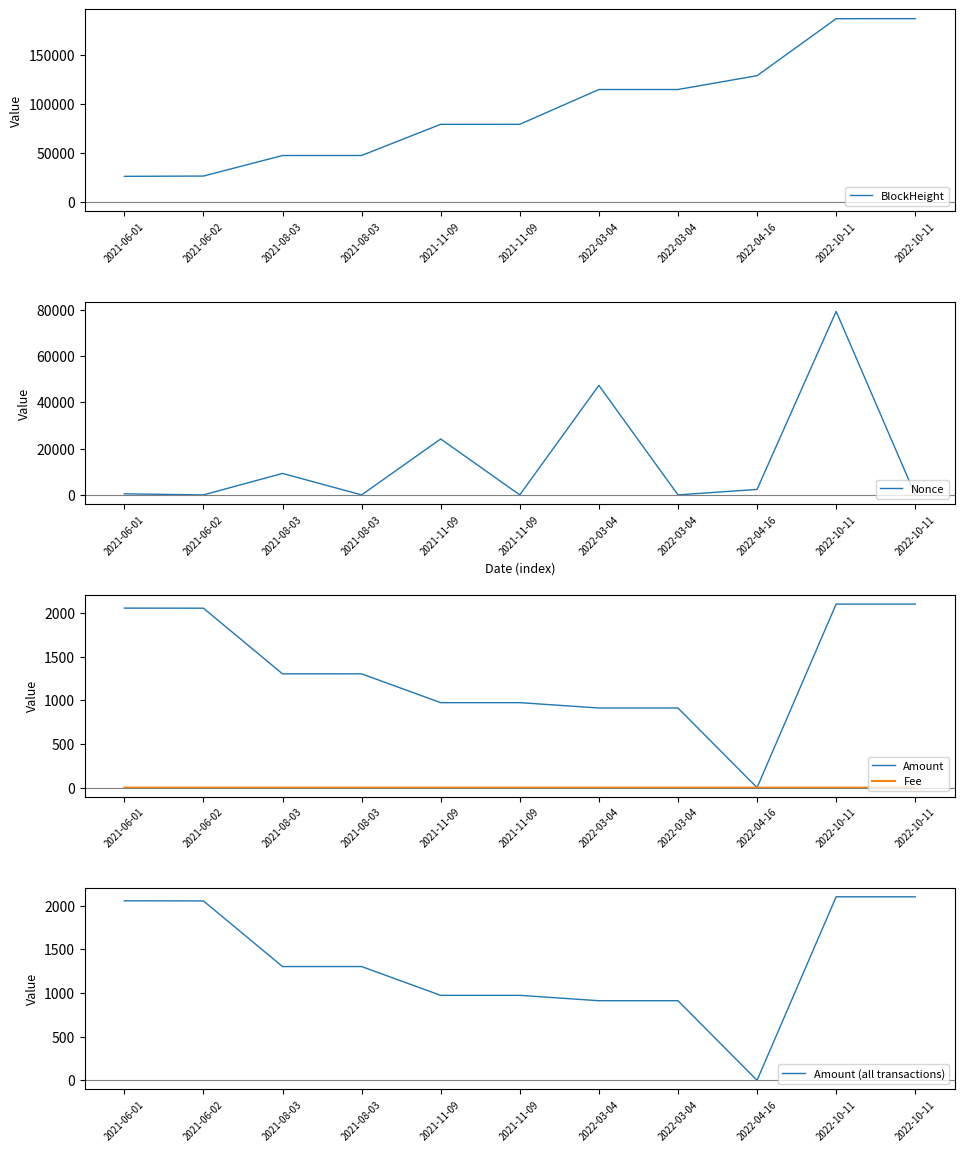

What is the label of the 8th point from the right?

2021-08-03